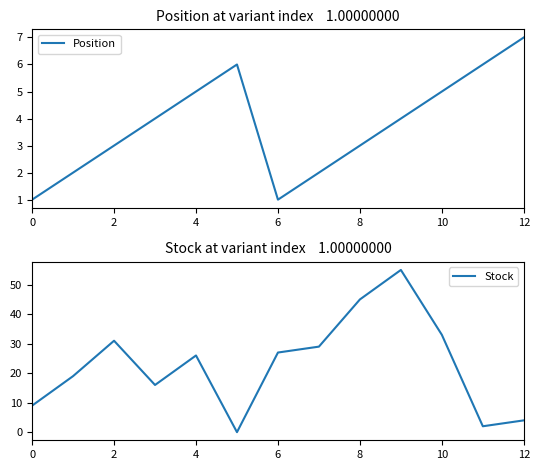

How many distinct data groups are displayed?

2